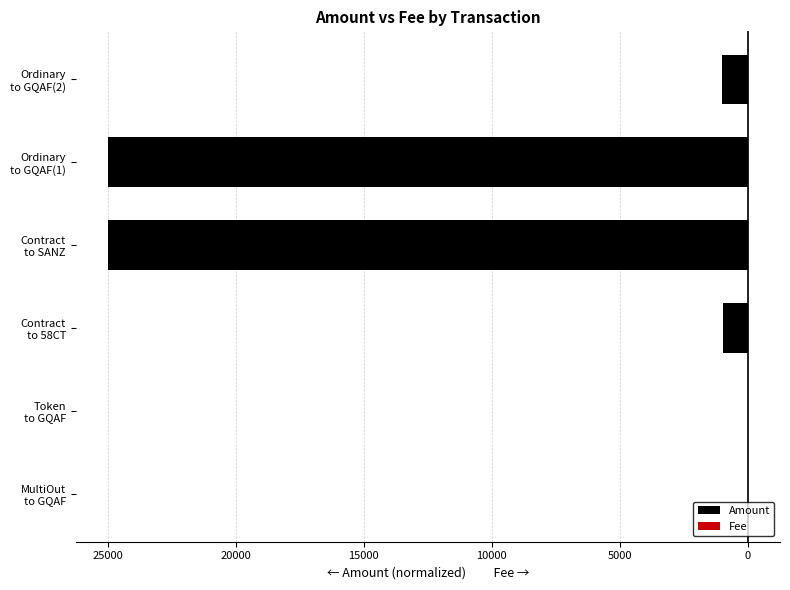

What is the difference between the maximum and minimum values in the Fee series?

1.0